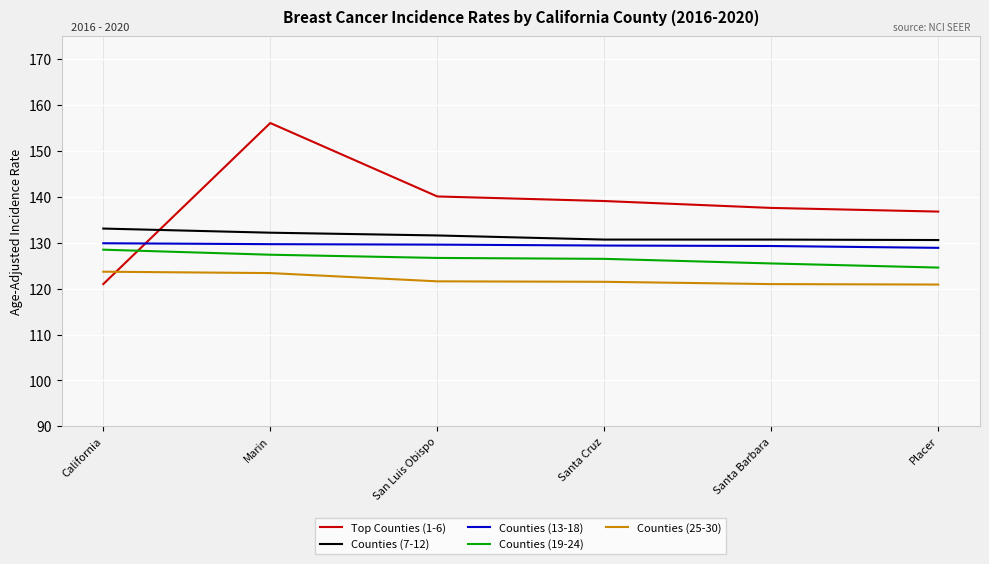

What is the sum of all Counties (13-18) values?

776.8